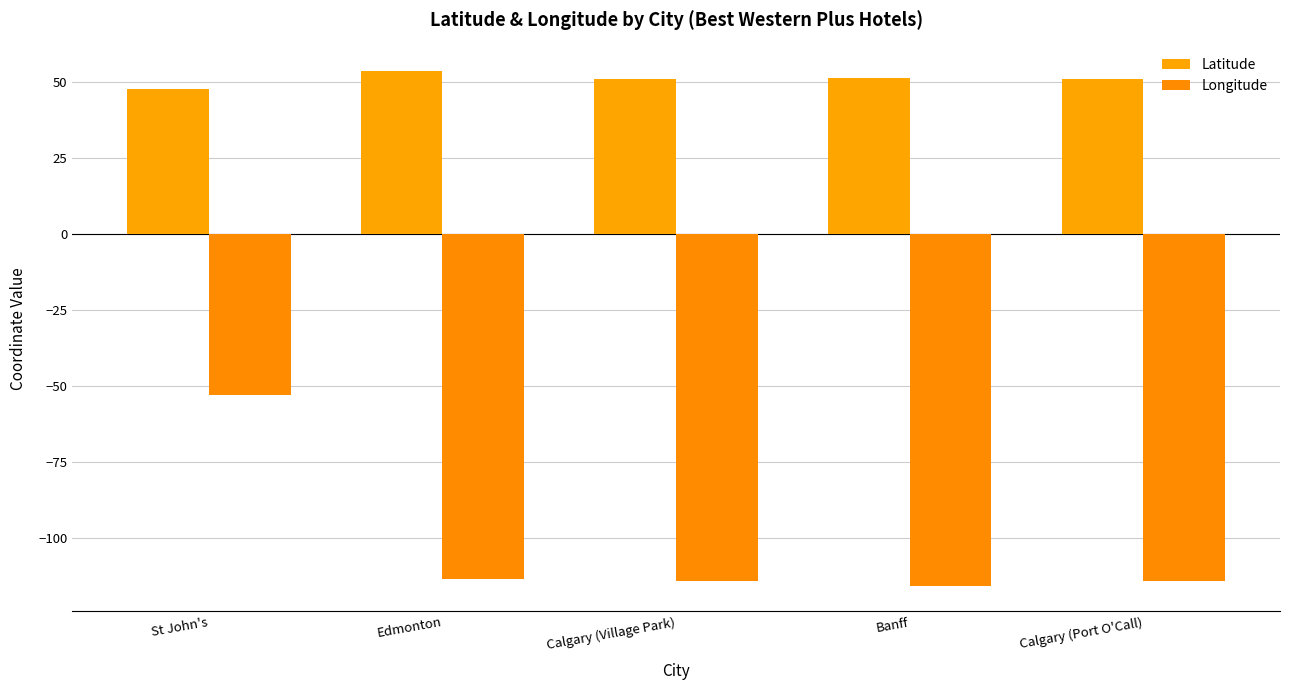

What position from the left is Edmonton?

2